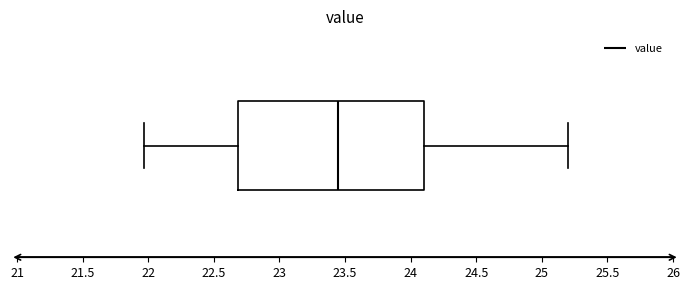

Read this box plot against the x-axis: the position of the median line, the range covered by the box, and the ends of both whiskers. The values are not printed on the chart, so give them approximately, as read against the axis.

median 23.45, box 22.70 to 24.10, whiskers 21.95 to 25.20